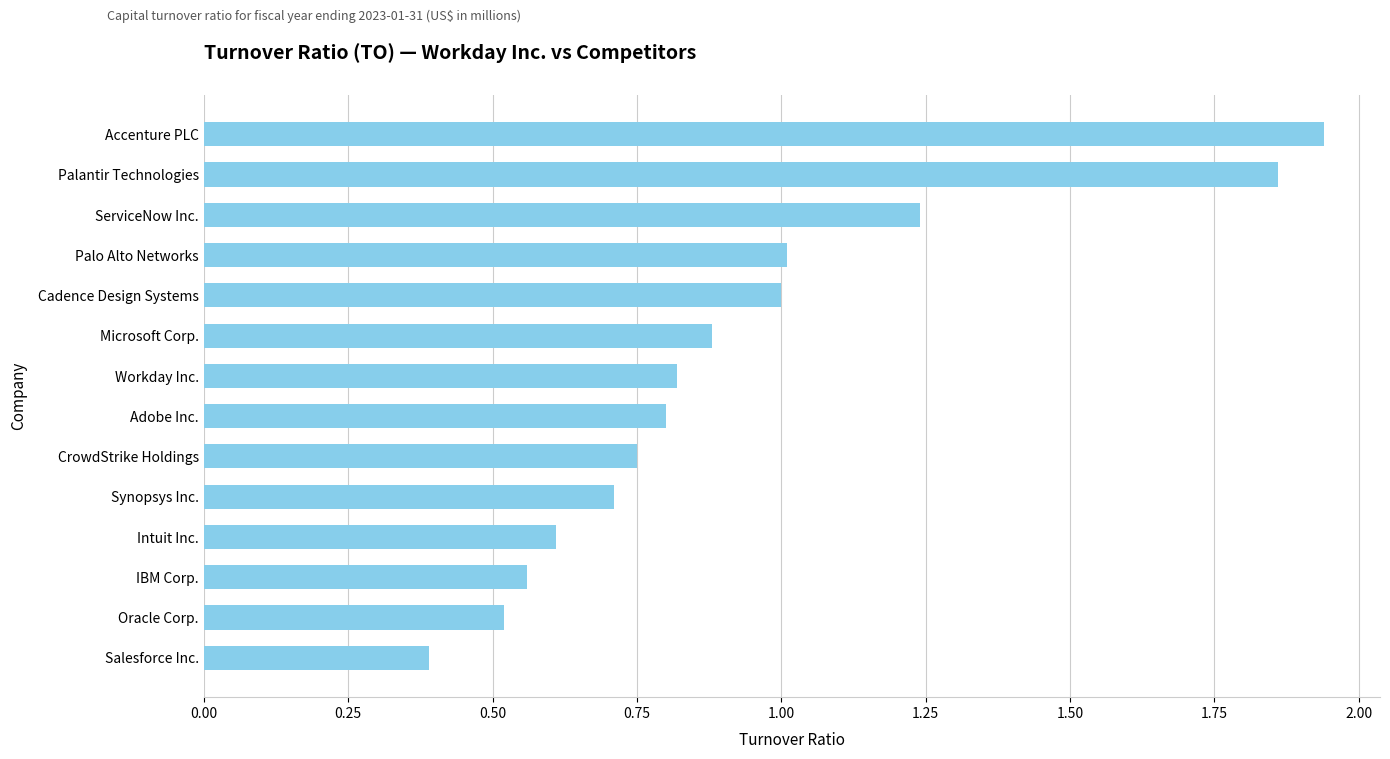

At which category does the chart reach its peak across all series?

Accenture PLC